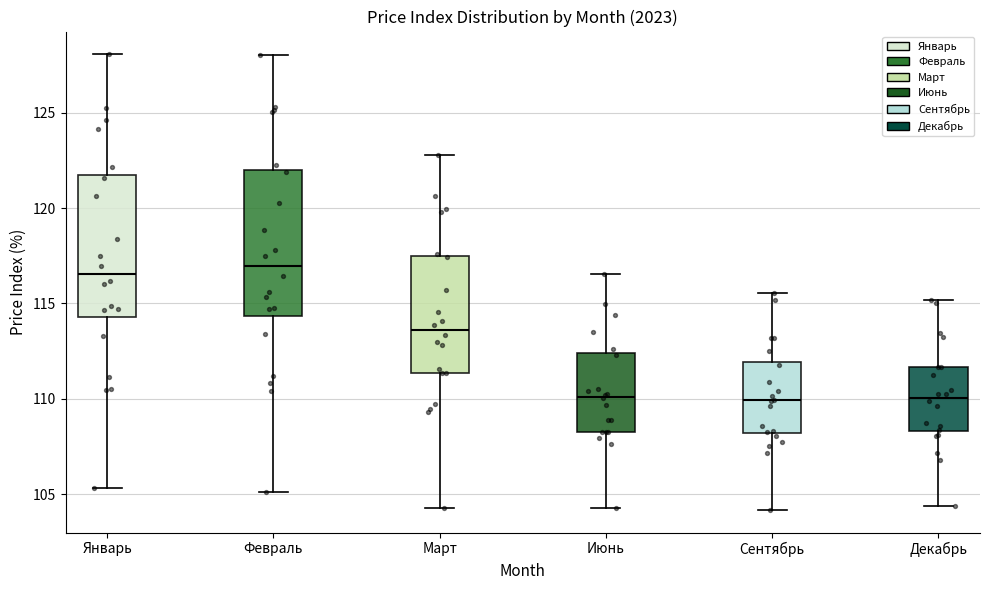

Reading left to right, read every box against the y-axis: the position of its median line, the range the box covers, and the ends of its whiskers. The values are not printed on the chart, so give them approximately, as read against the axis.

Январь: median 116.5, box 114.5 to 121.5, whiskers 105.5 to 128.0
Февраль: median 117.0, box 114.5 to 122.0, whiskers 105.0 to 128.0
Март: median 113.5, box 111.5 to 117.5, whiskers 104.5 to 123.0
Июнь: median 110.0, box 108.5 to 112.5, whiskers 104.5 to 116.5
Сентябрь: median 110.0, box 108.0 to 112.0, whiskers 104.0 to 115.5
Декабрь: median 110.0, box 108.5 to 111.5, whiskers 104.5 to 115.0